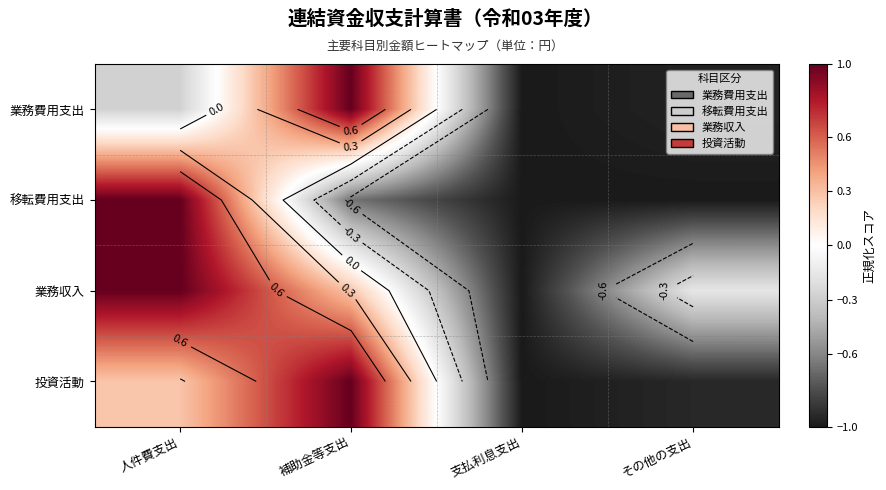

At how many categories does at least one series exceed 0?

2